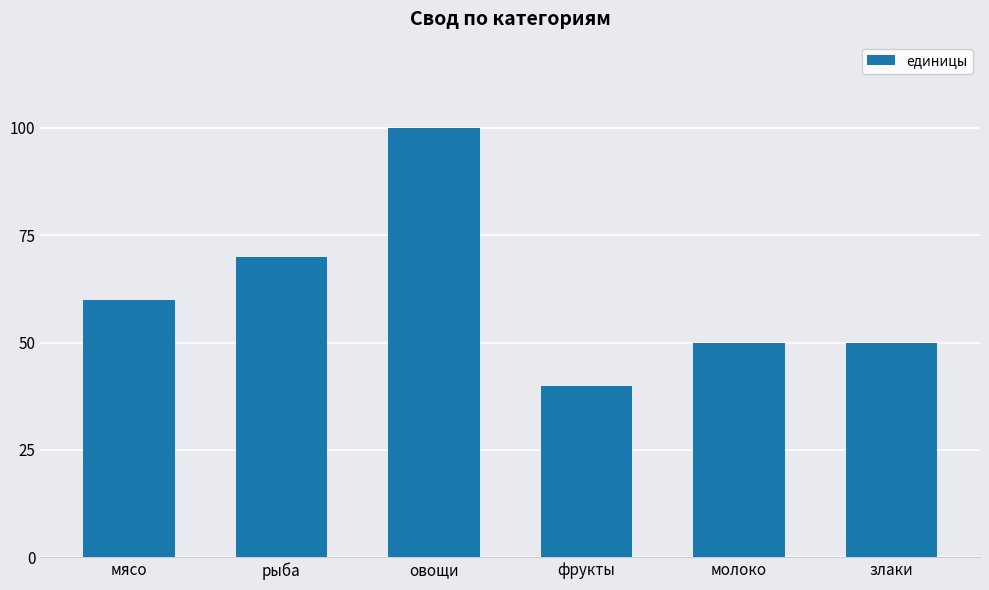

What is the ratio of the value at фрукты to the value at рыба?

0.6